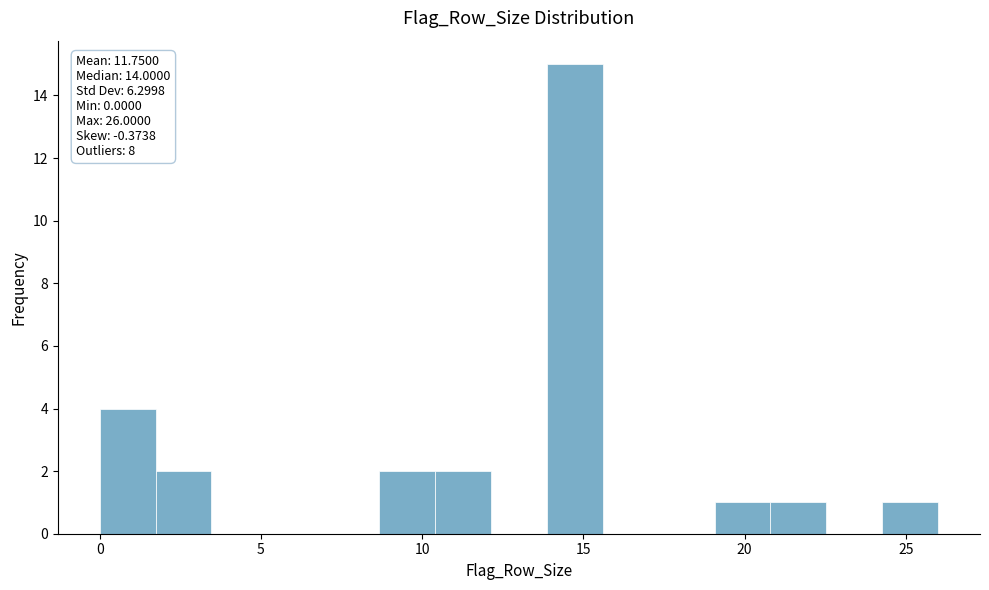

Around what value on the x-axis is the tallest bar? Give the approximate position of its centre, as read against the axis.

14.5